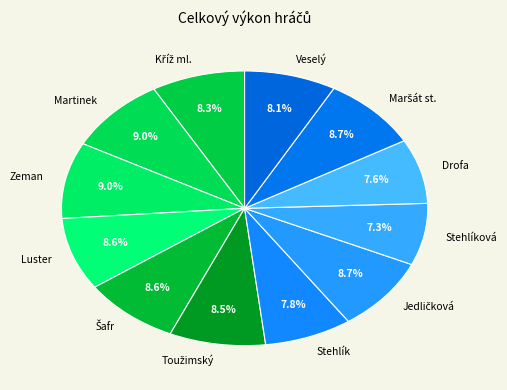

Is there any slice that represents more than half of the pie?

No